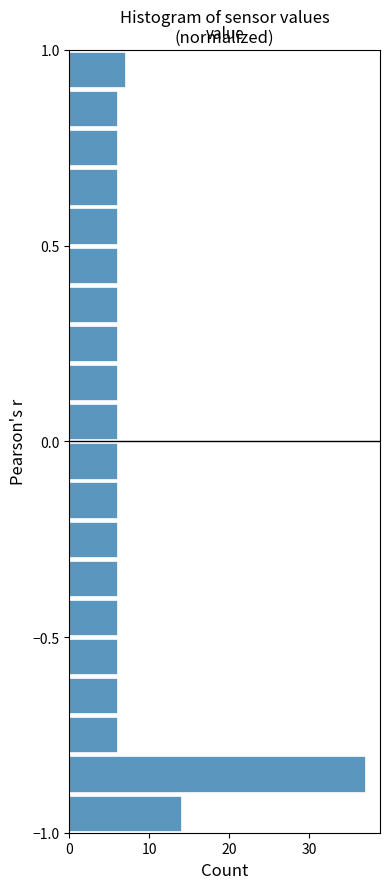

Around what value on the y-axis is the longest bar? Give the approximate position of its centre, as read against the axis.

-0.85